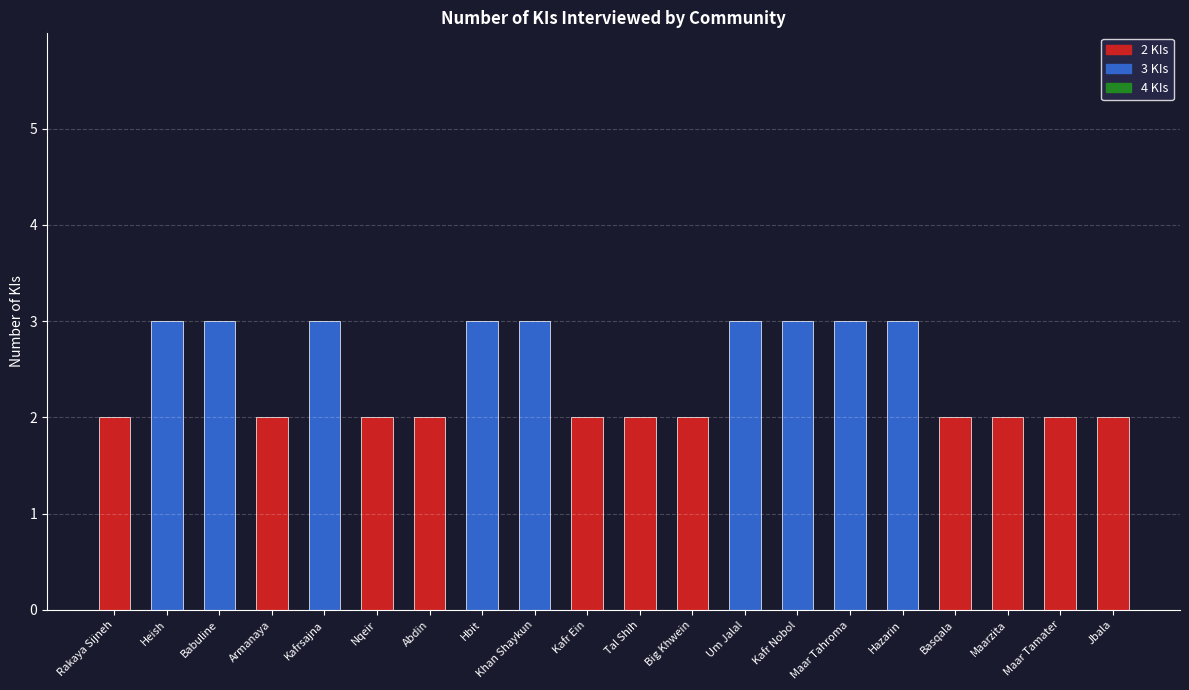

What is the difference between the maximum and minimum values?

1